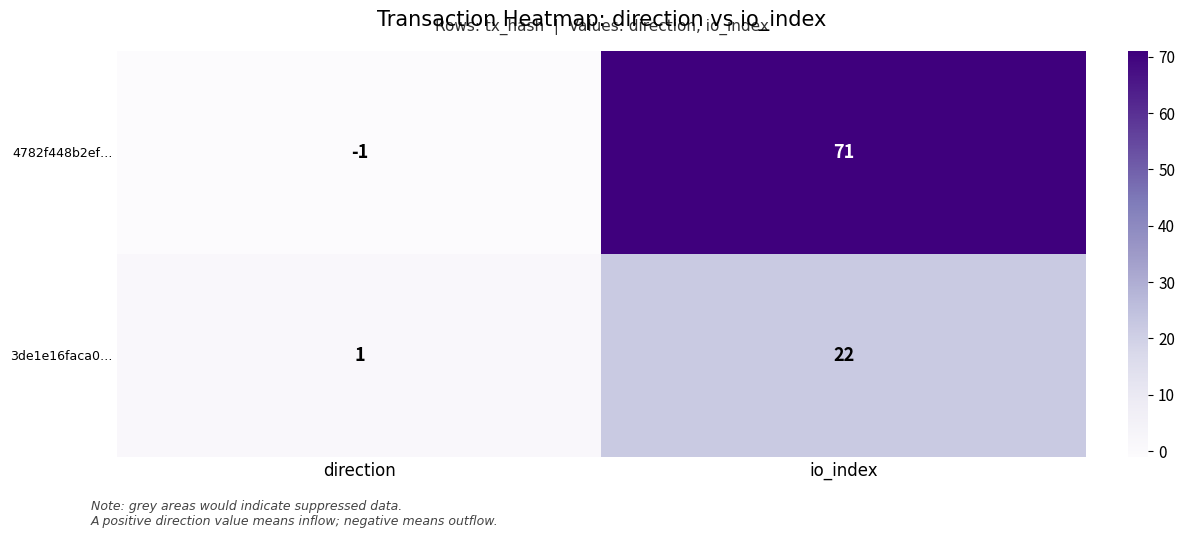

Is it true that 3de1e16faca0… equals 2 at direction?

False